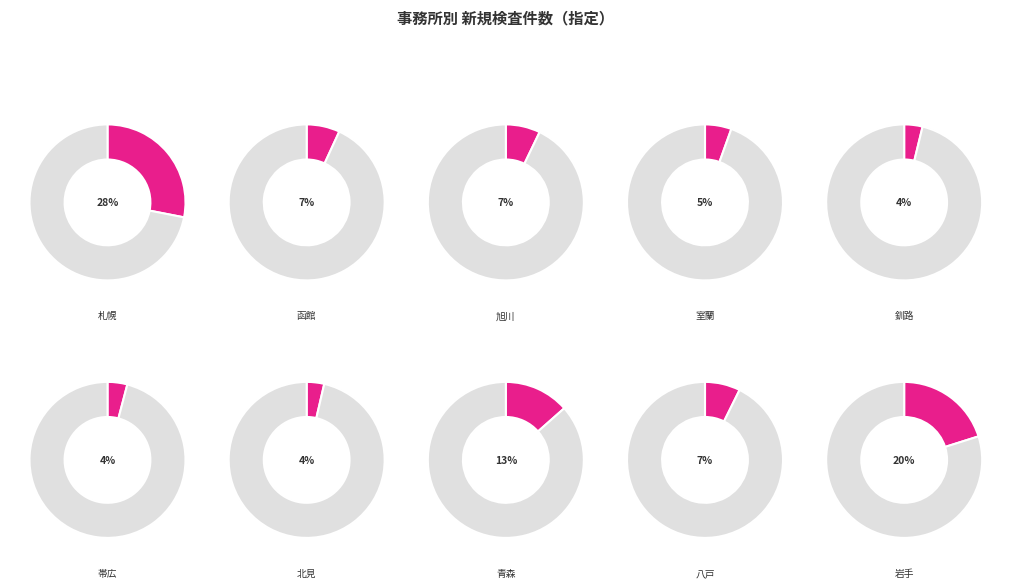

Does 札幌 account for over 50% of the chart?

No